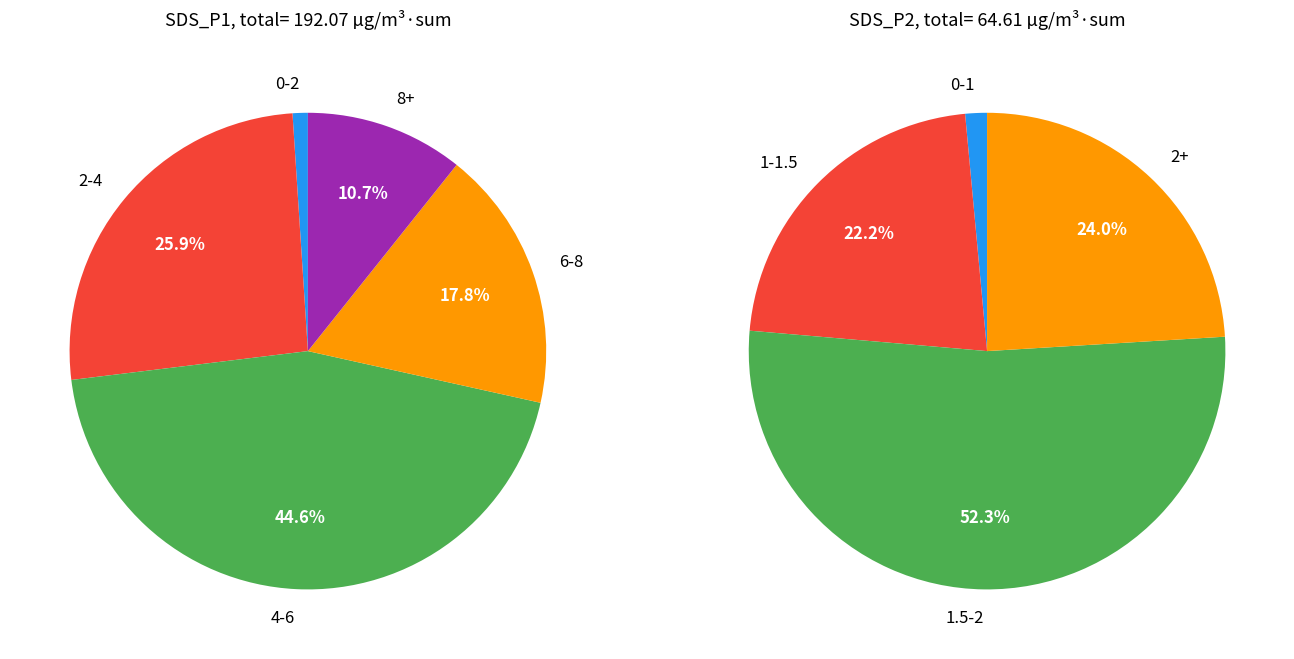

Does 17 represent more than half of the total?

No